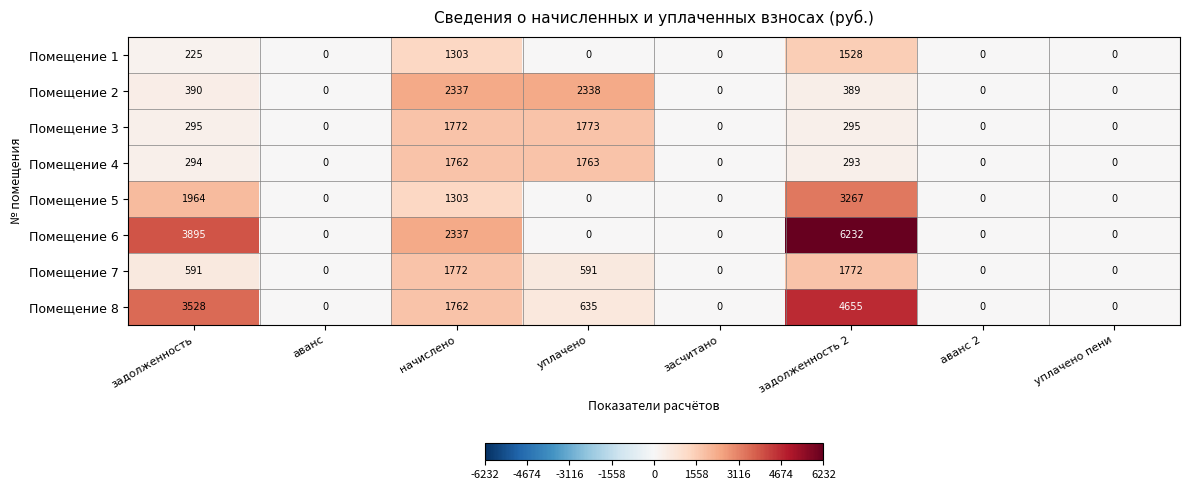

What is the difference between the highest and lowest values at начислено?

1034